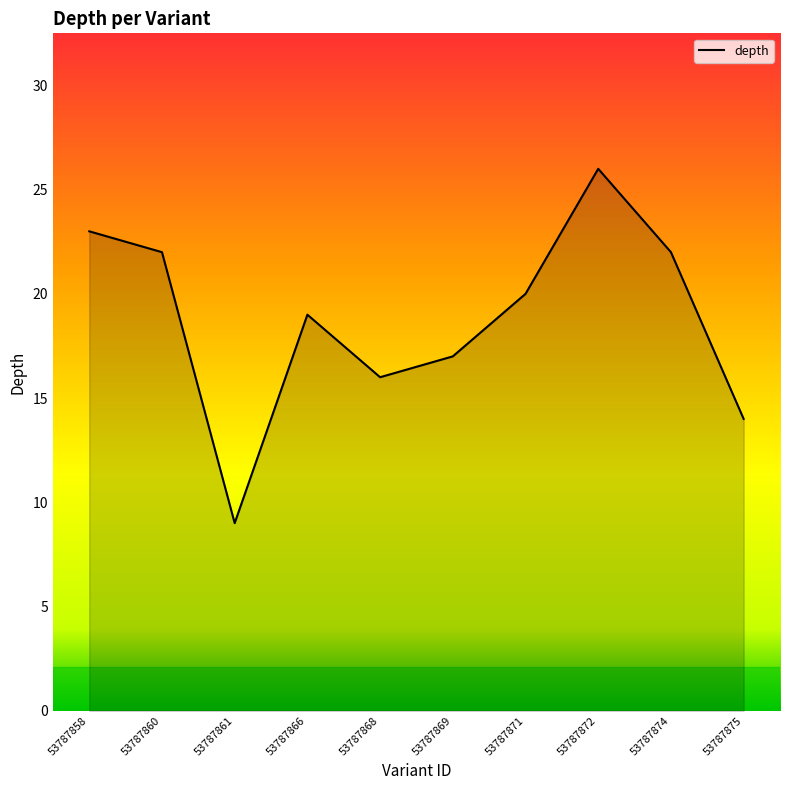

Reading left to right, what are all the values shown in this chart?

23	22	9	19	16	17	20	26	22	14